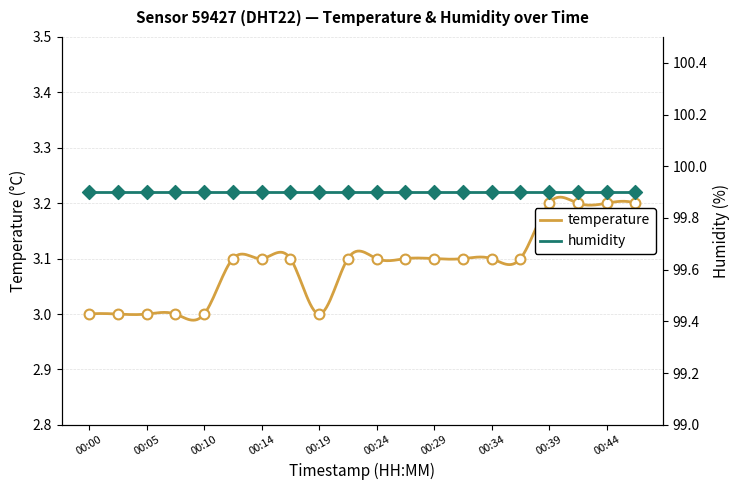

What is the change in value from 00:00 to 00:32?

+0.1